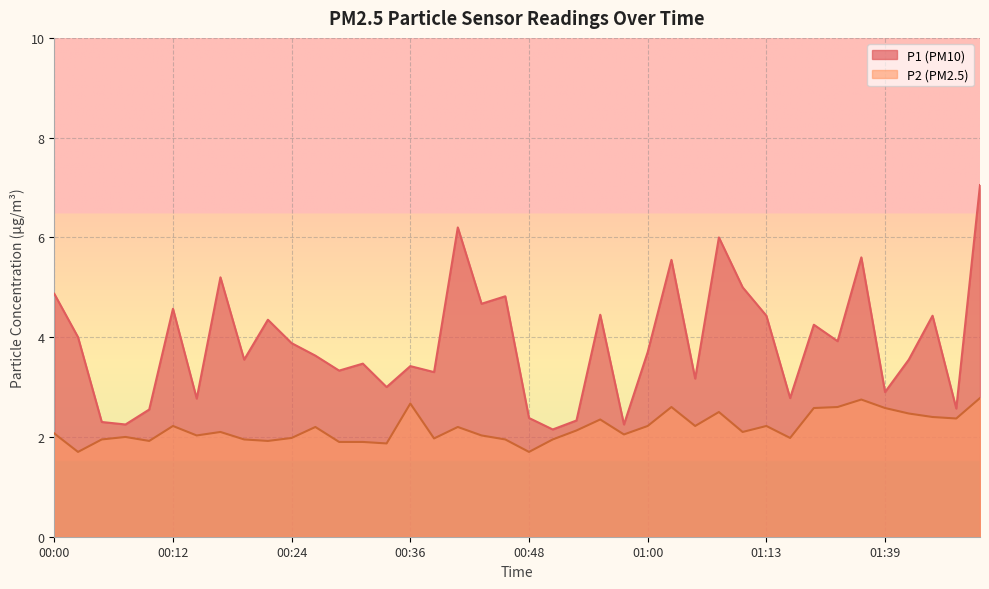

Reading left to right, transcribe all the data shown in this chart.

P1: 4.9	4.0	2.3	2.2	2.5	4.6	2.8	5.2	3.5	4.3	3.9	3.6	3.3	3.5	3.0	3.4	3.3	6.2	4.7	4.8	2.4	2.1	2.3	4.5	2.2	3.7	5.5	3.2	6.0	5.0	4.4	2.8	4.2	3.9	5.6	2.9	3.5	4.4	2.6	7.0
P2: 2.1	1.7	1.9	2.0	1.9	2.2	2.0	2.1	1.9	1.9	2.0	2.2	1.9	1.9	1.9	2.7	2.0	2.2	2.0	1.9	1.7	1.9	2.1	2.4	2.0	2.2	2.6	2.2	2.5	2.1	2.2	2.0	2.6	2.6	2.8	2.6	2.5	2.4	2.4	2.8